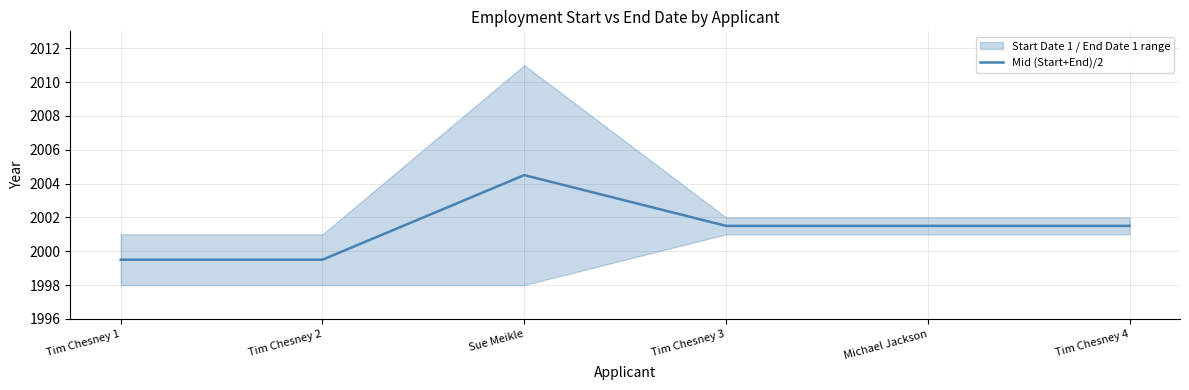

List the labels in order of value, largest first.

Sue Meikle, Tim Chesney 3, Michael Jackson, Tim Chesney 4, Tim Chesney 1, Tim Chesney 2